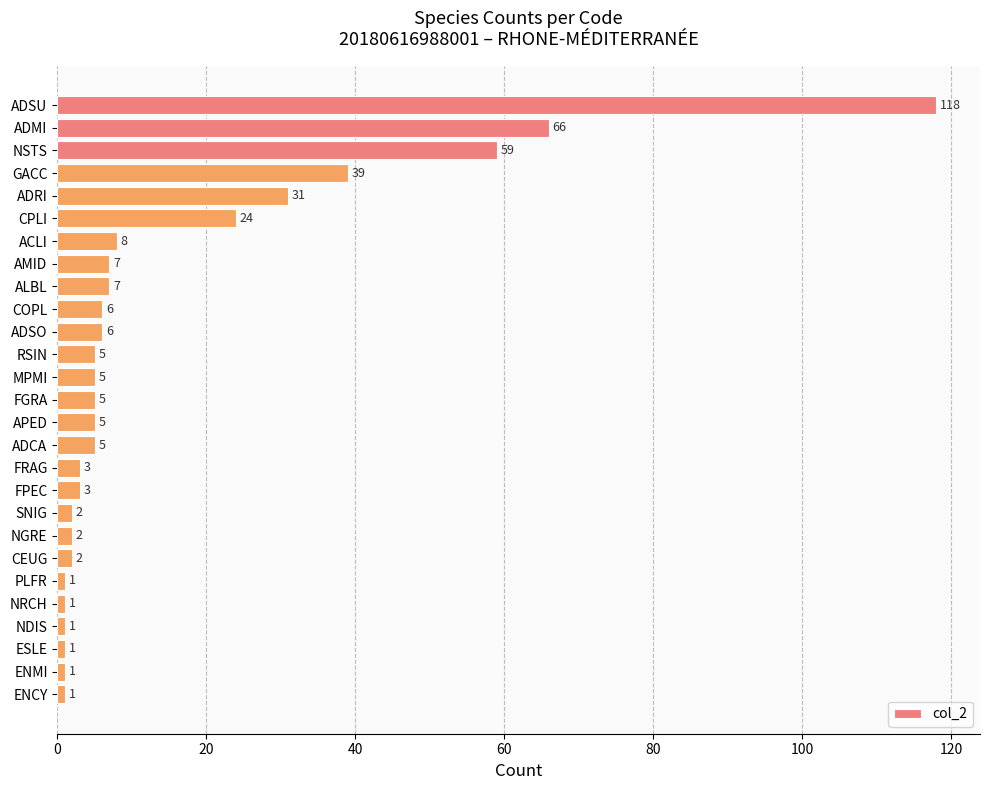

Reading bottom to top, list all the values displayed in this chart.

1	1	1	1	1	1	2	2	2	3	3	5	5	5	5	5	6	6	7	7	8	24	31	39	59	66	118